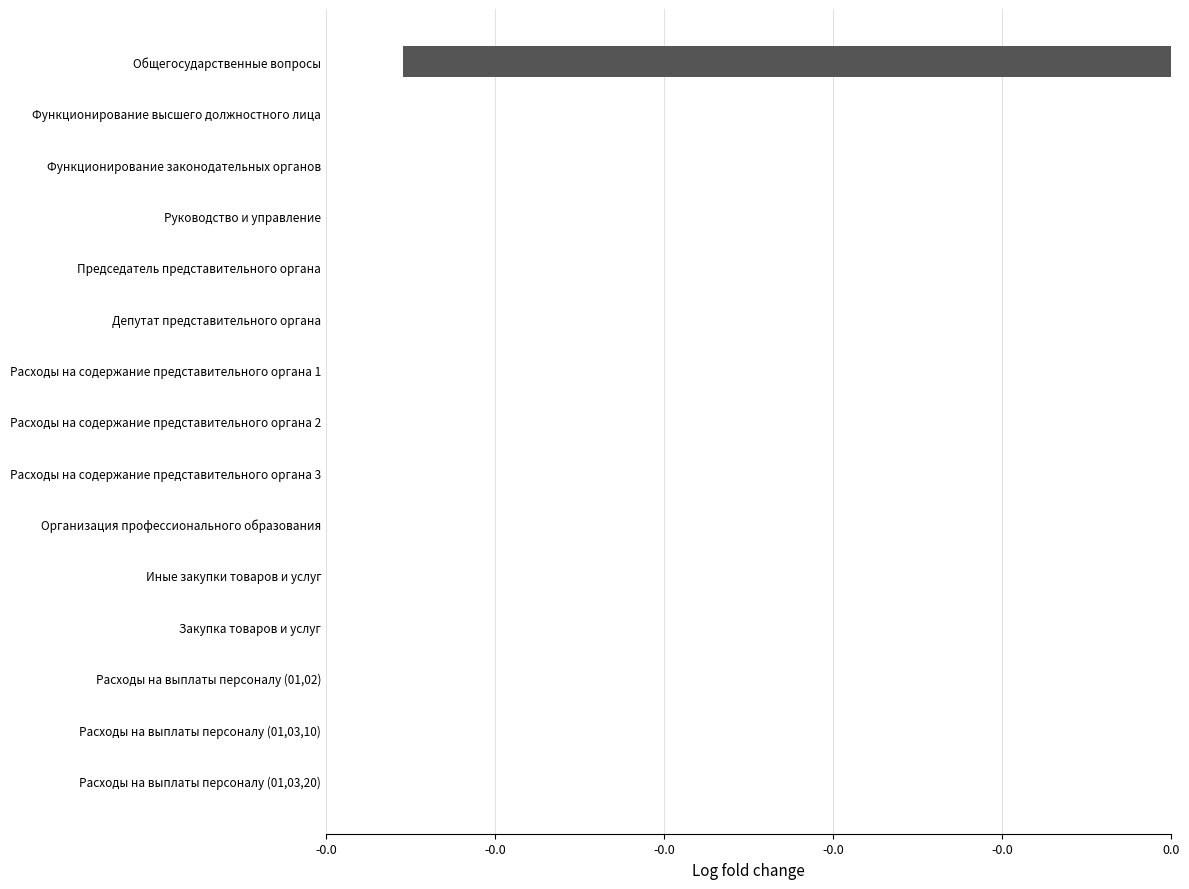

Does the chart contain stacked bars?

No